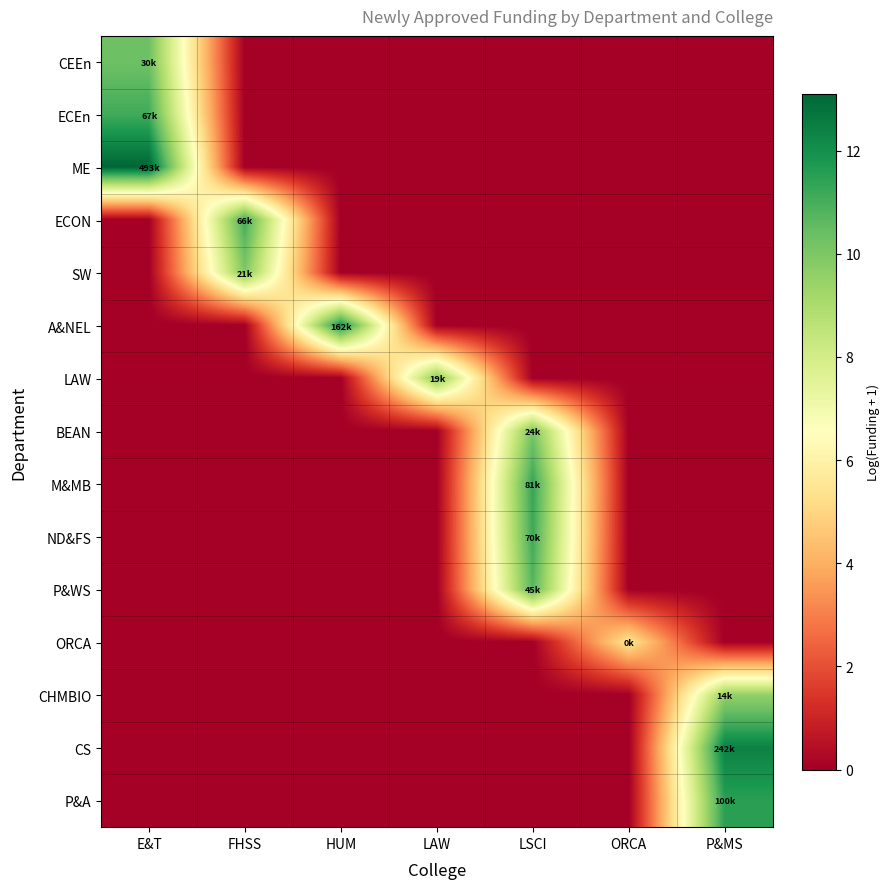

Which category has the highest value across all series?

E&T